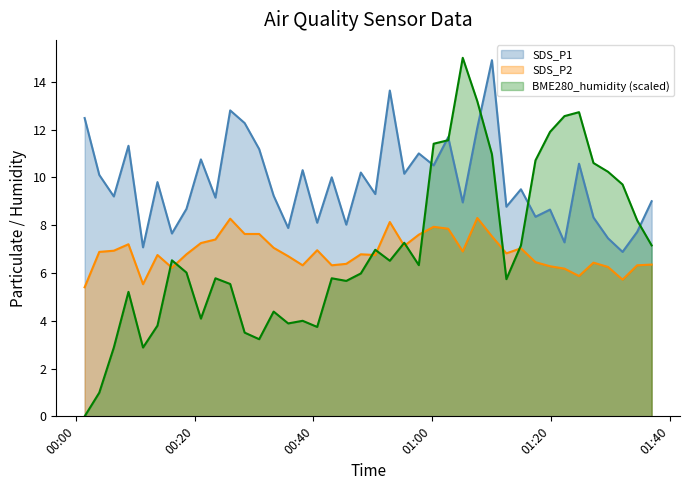

True or false: SDS_P2 and BME280_humidity cross at least once.

True